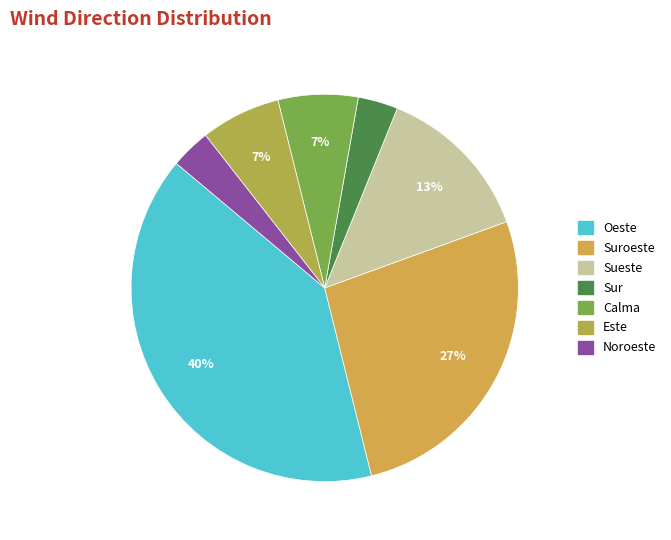

Is there a majority slice in this chart?

No